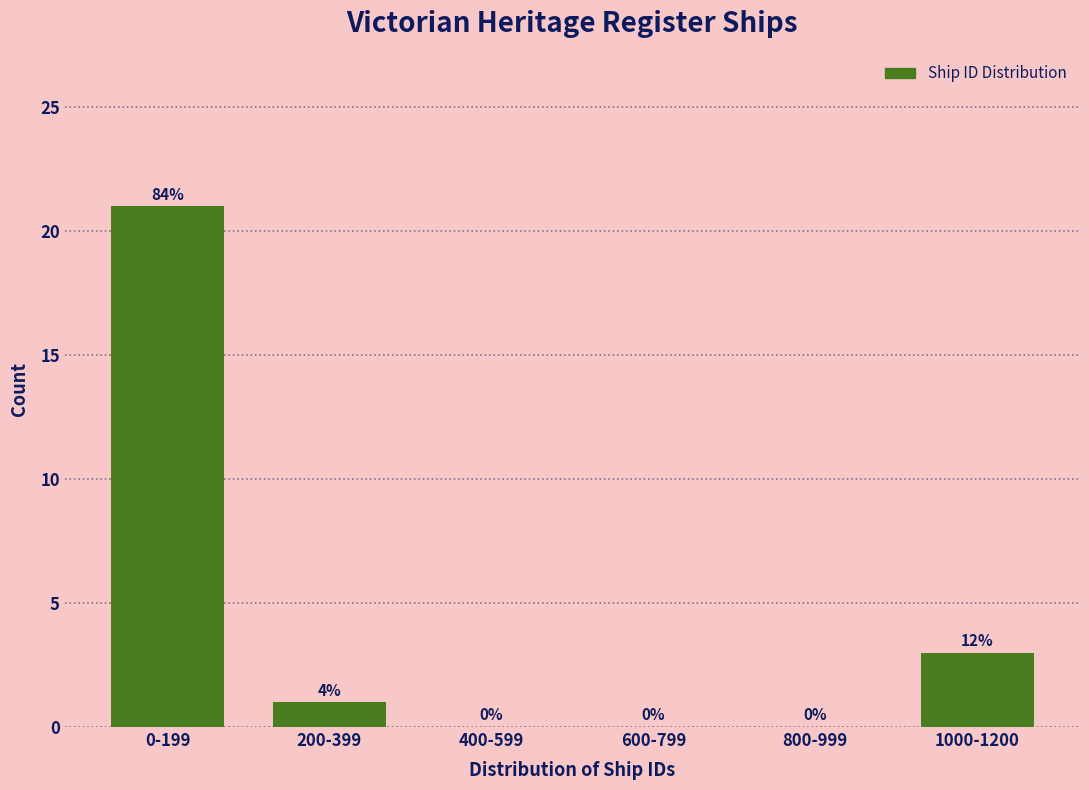

Reading left to right, extract all data points from this chart.

0-199=21	200-399=1	400-599=0	600-799=0	800-999=0	1000-1200=3